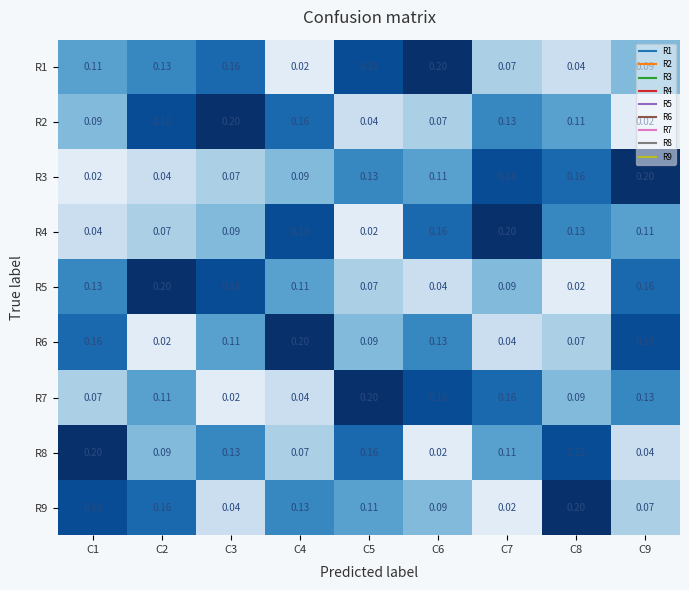

Is the value of R5 at C2 greater than the value of R1 at C5?

Yes